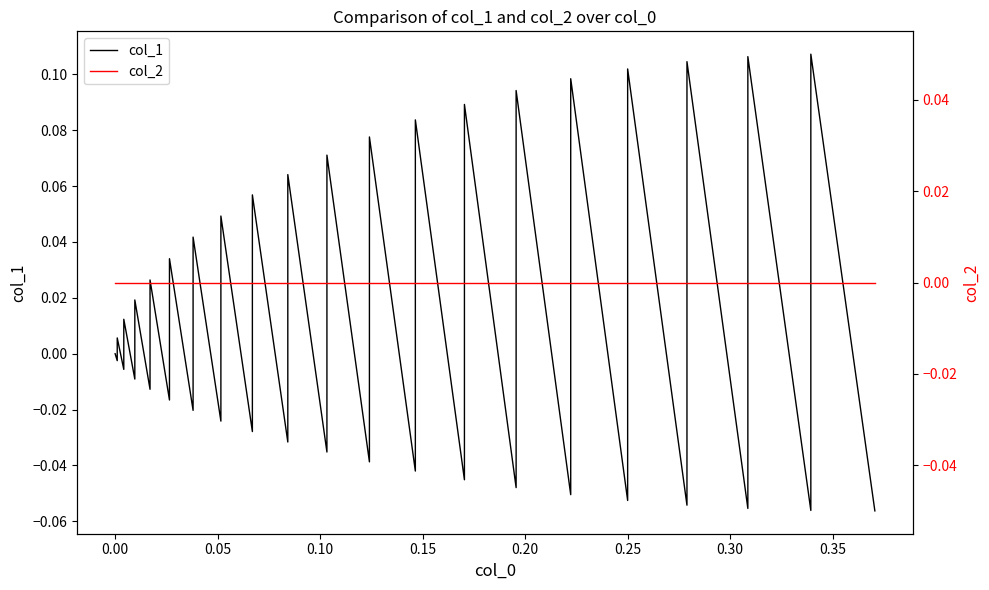

Between which two adjacent categories do col_2 and col_1 first intersect?

0.00 and 0.05